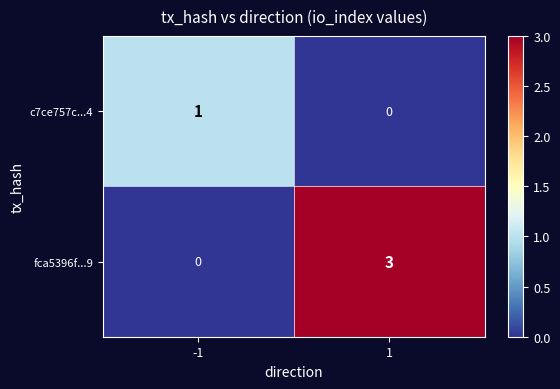

Which series has the largest range (max minus min)?

fca5396f...9